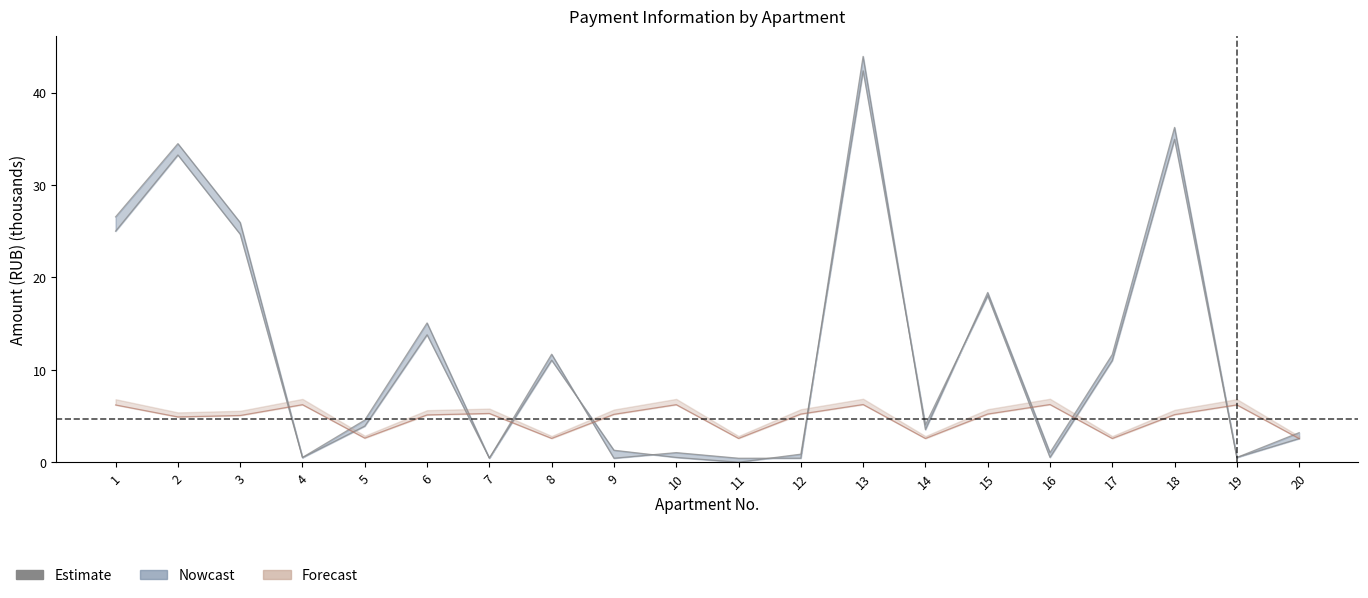

Does the chart display data point markers on the line(s)?

No